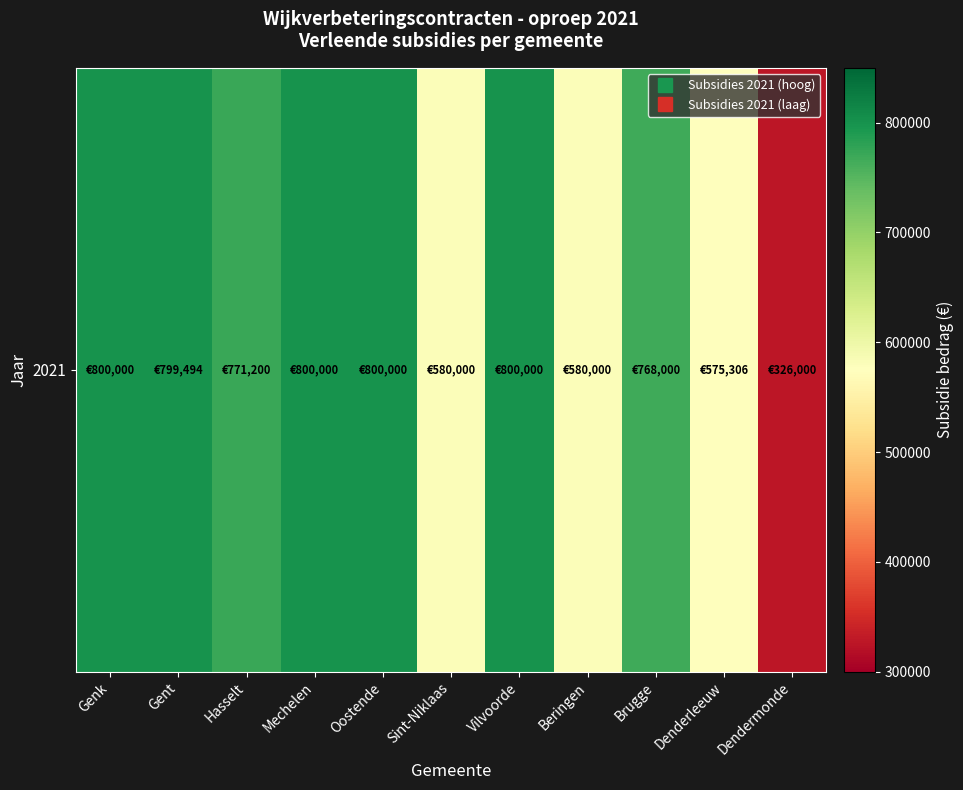

The value at Vilvoorde is 526711. True or false?

False